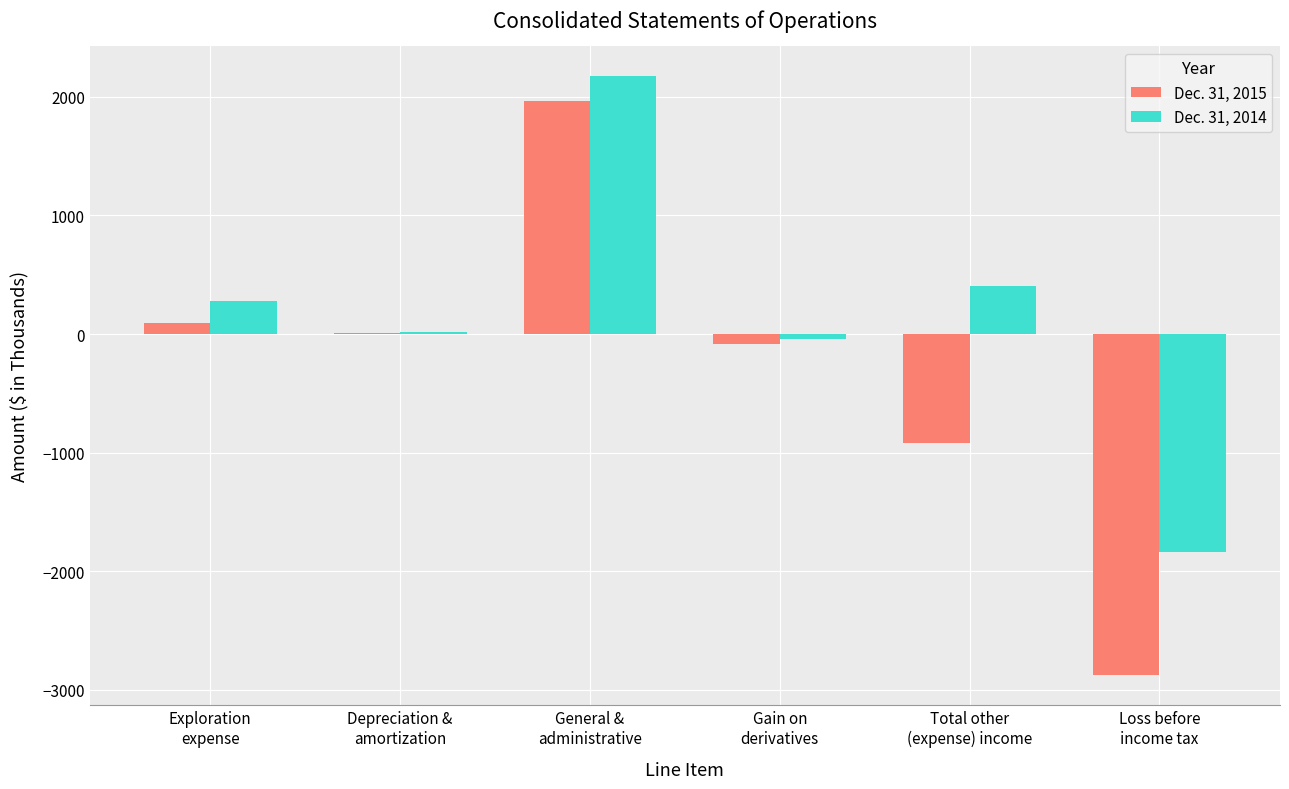

How many series are shown in this chart?

2